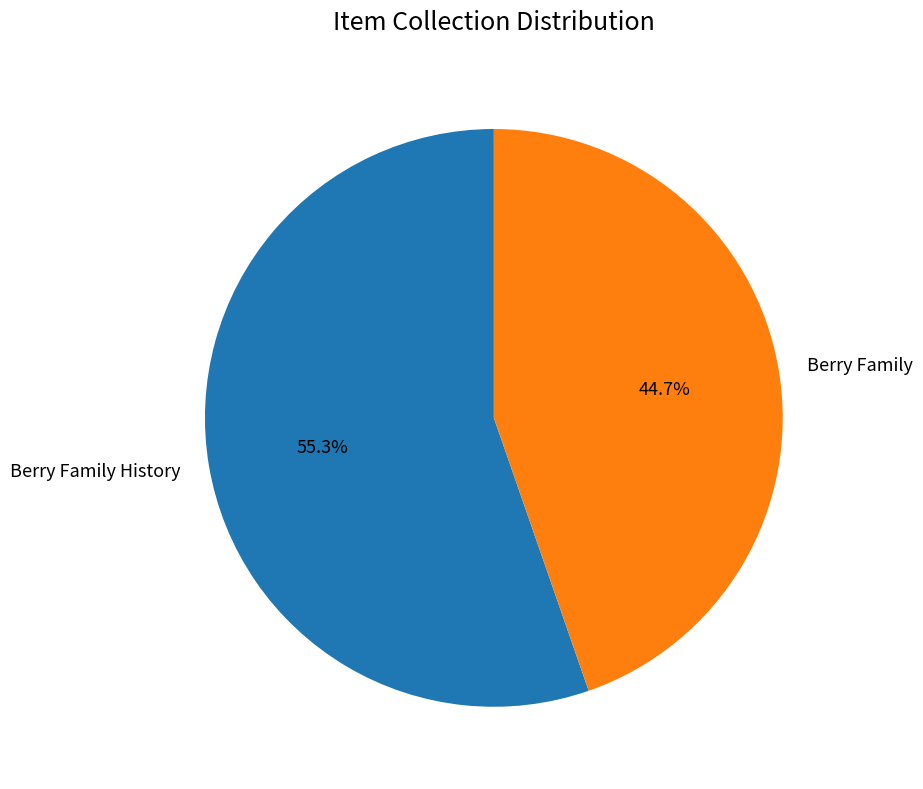

How many slices are in this pie chart?

2